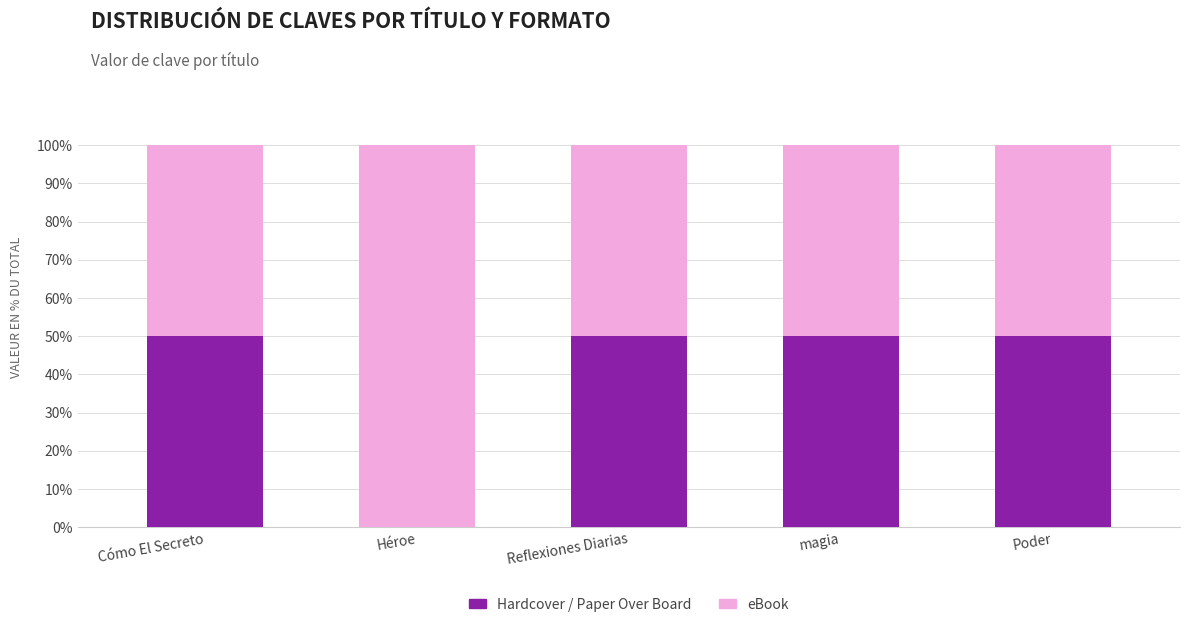

What is the sum of all Hardcover / Paper Over Board values?

200